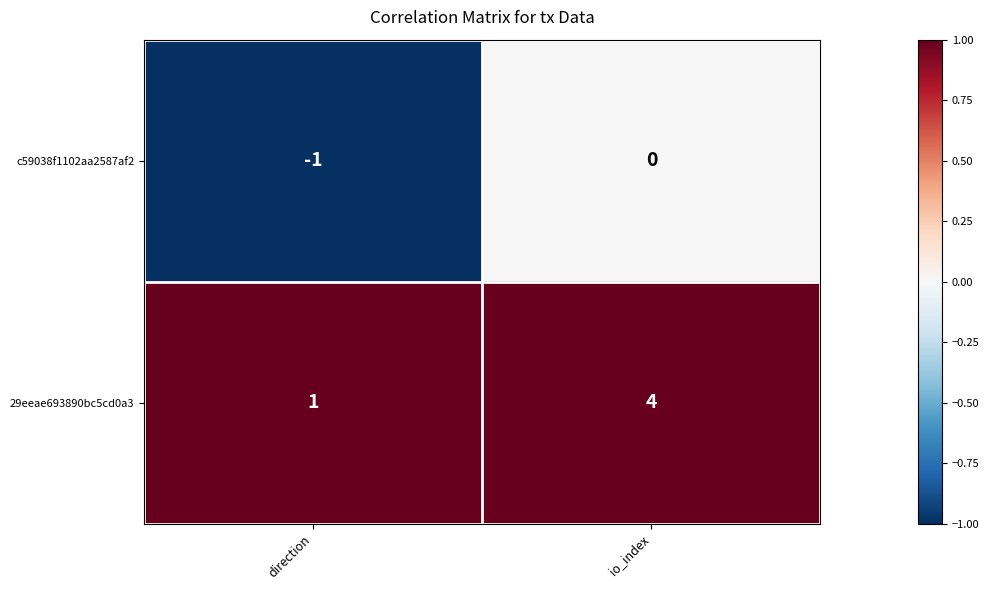

Which series changed the most between direction and io_index?

29eeae693890bc5cd0a3